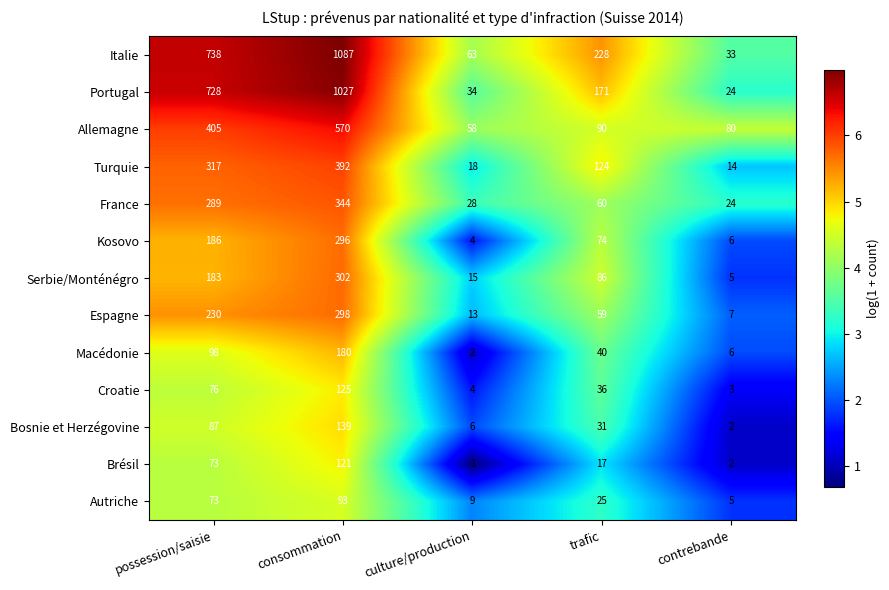

Which label corresponds to the smallest value in the chart?

culture/production